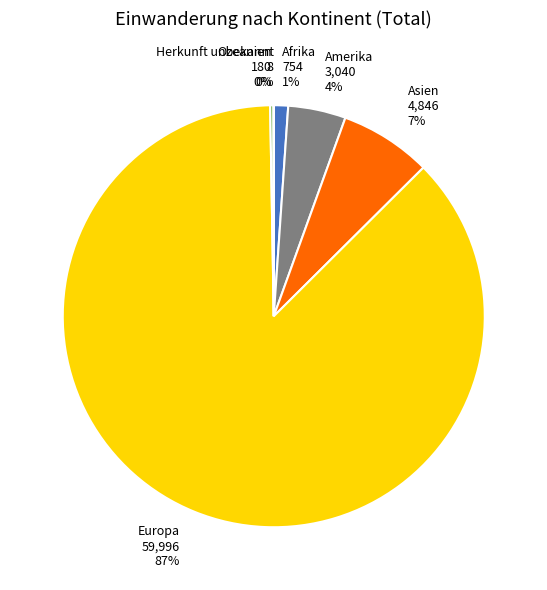

Does any single category account for the majority?

Yes